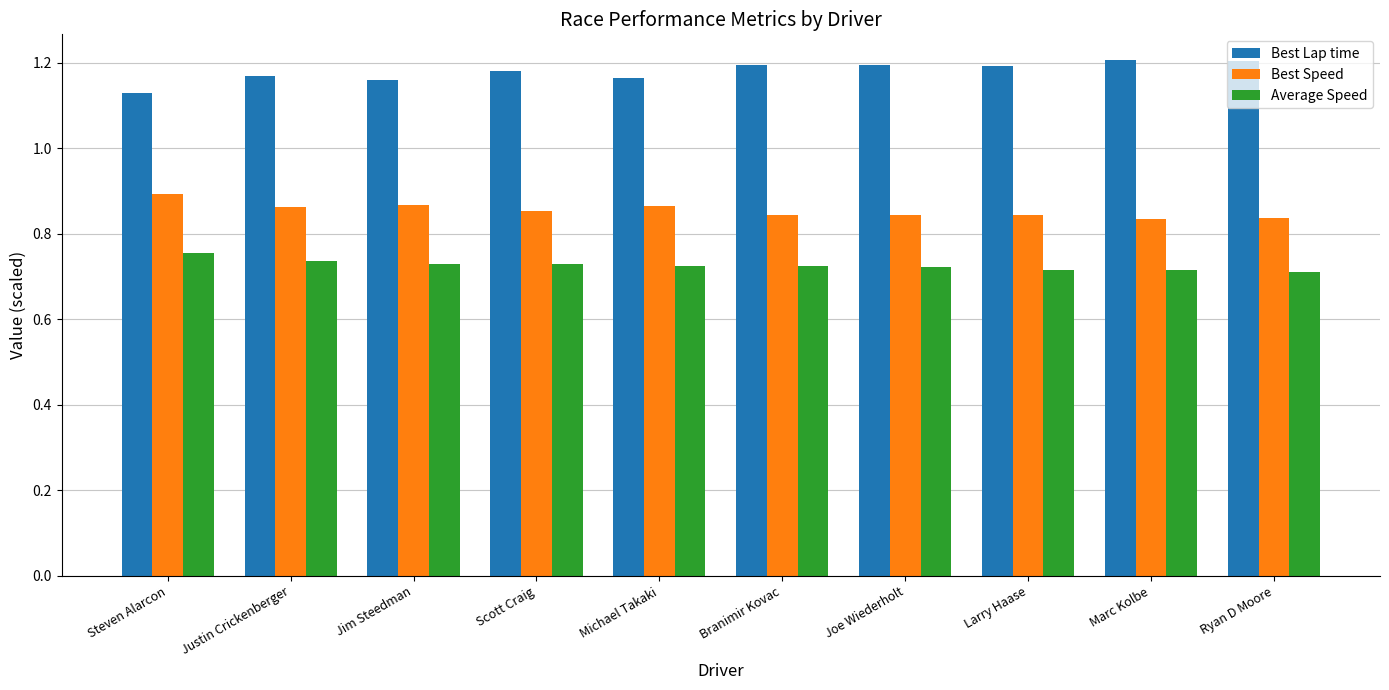

What is the spread (max minus min) of values at Michael Takaki?

0.4